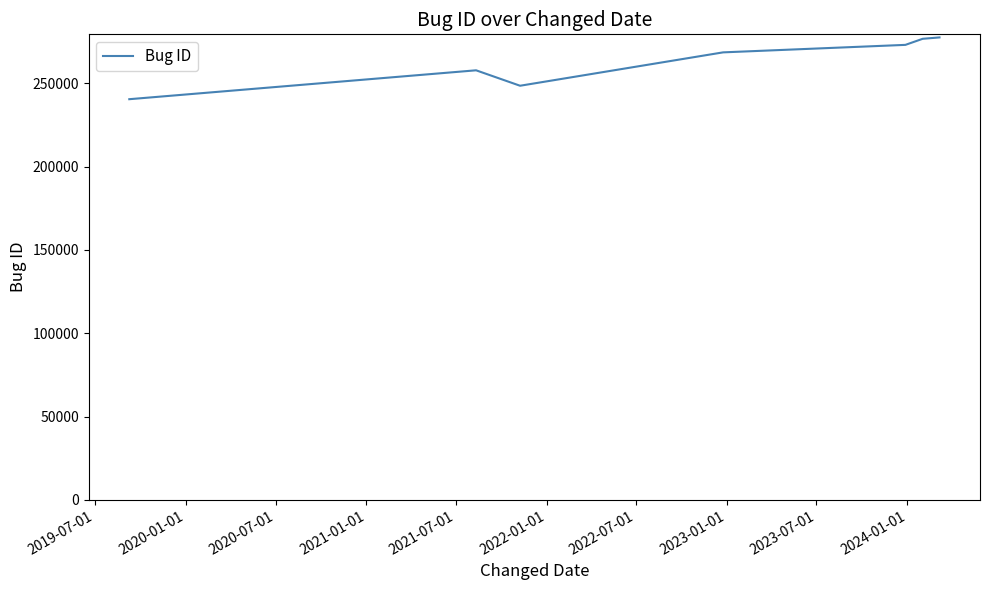

What is the difference between the maximum and minimum values?

37071